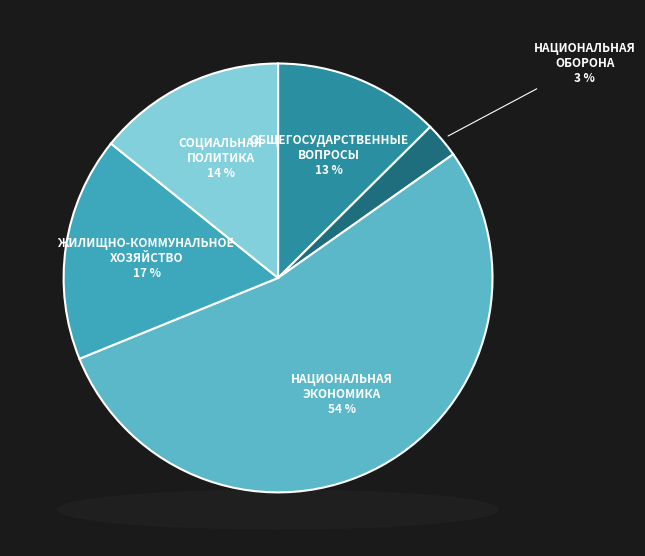

Between НАЦИОНАЛЬНАЯ
ЭКОНОМИКА and ЖИЛИЩНО-КОММУНАЛЬНОЕ
ХОЗЯЙСТВО, which is larger?

НАЦИОНАЛЬНАЯ
ЭКОНОМИКА